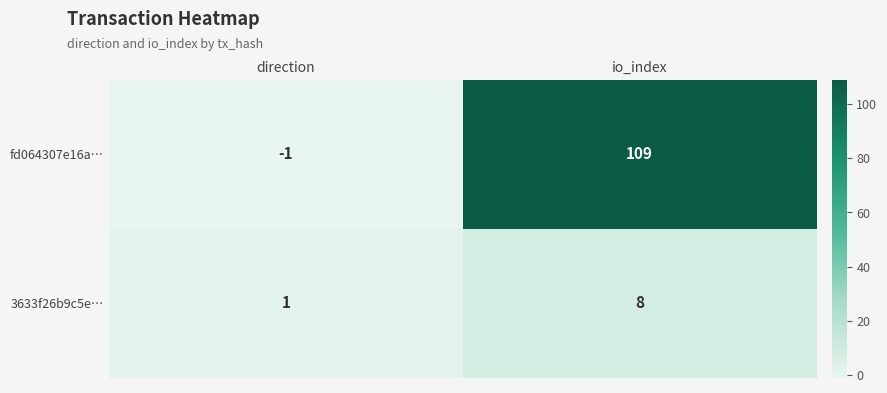

At how many categories does at least one series exceed 47?

1